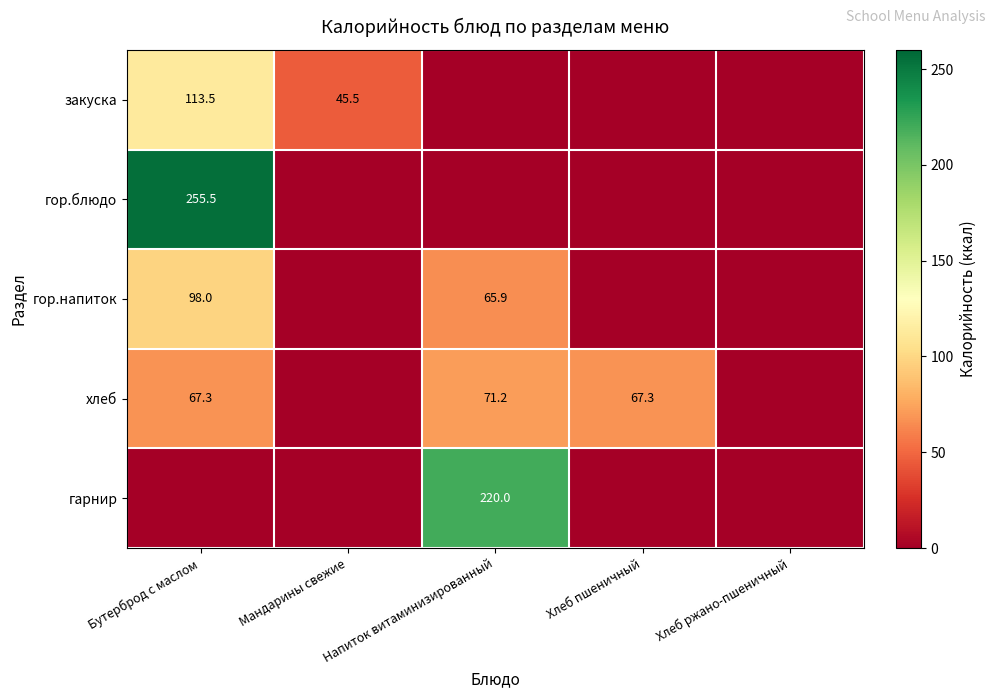

What is the total value across all series at Бутерброд с маслом?

534.4